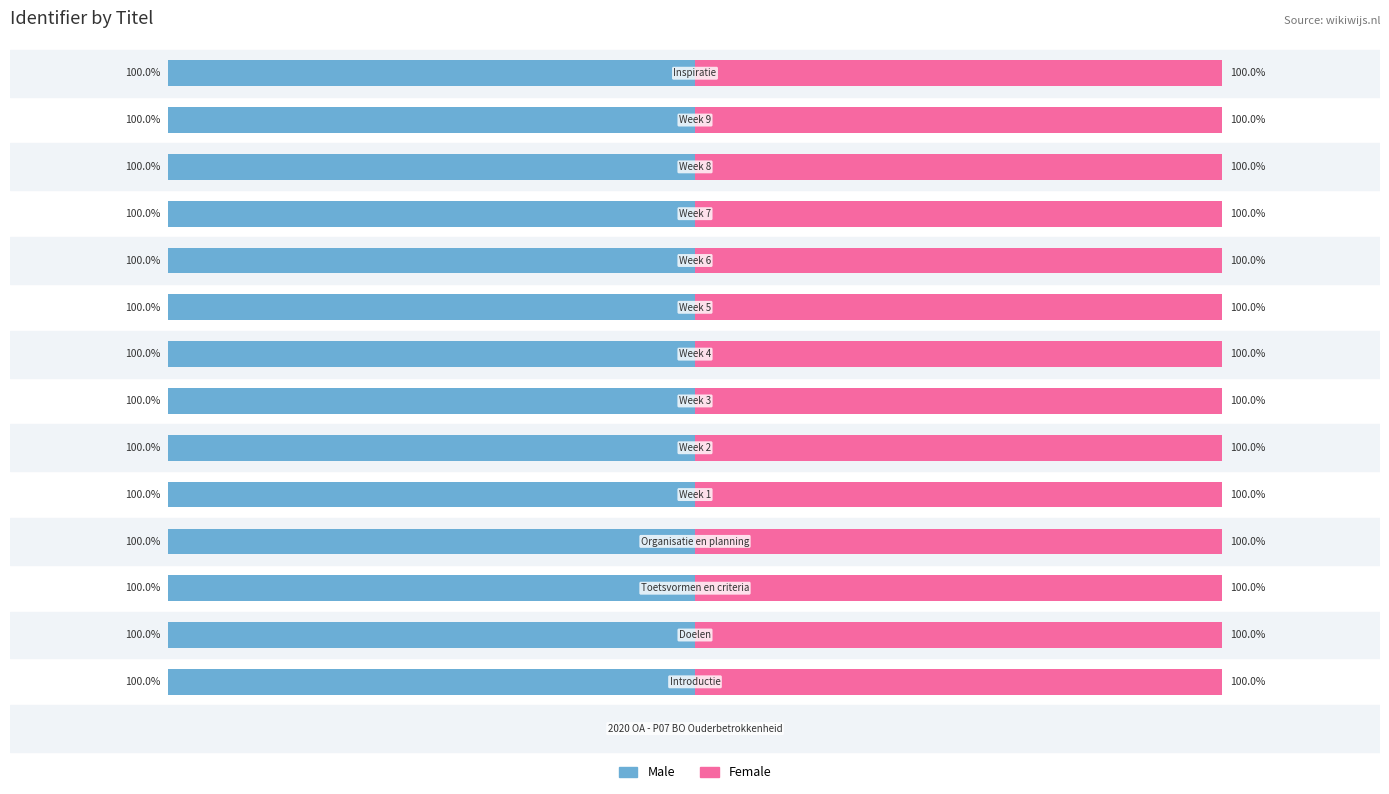

Is it true that Female equals 55 at 12?

False